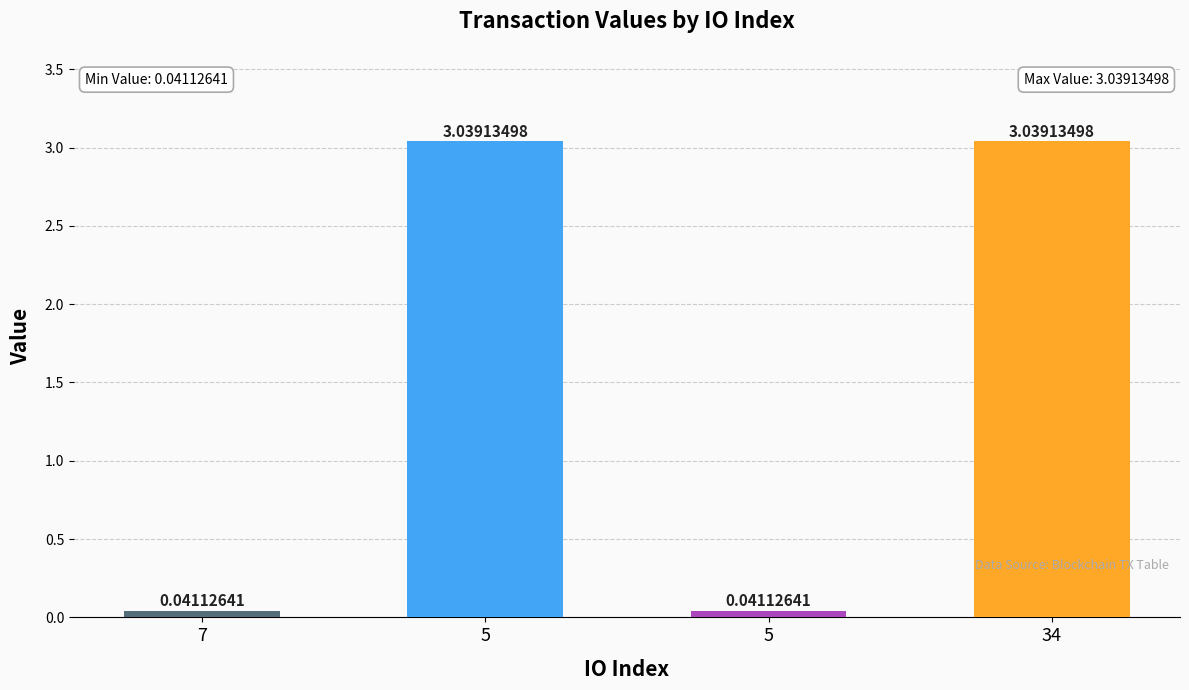

What is the difference between the second highest and minimum values?

3.0